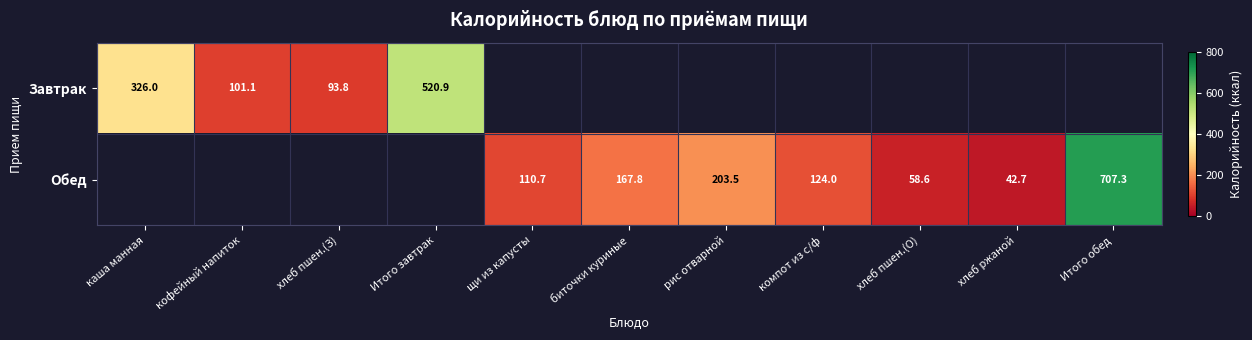

True or false: Обед has a value of 99.2 at хлеб пшен.(О).

False